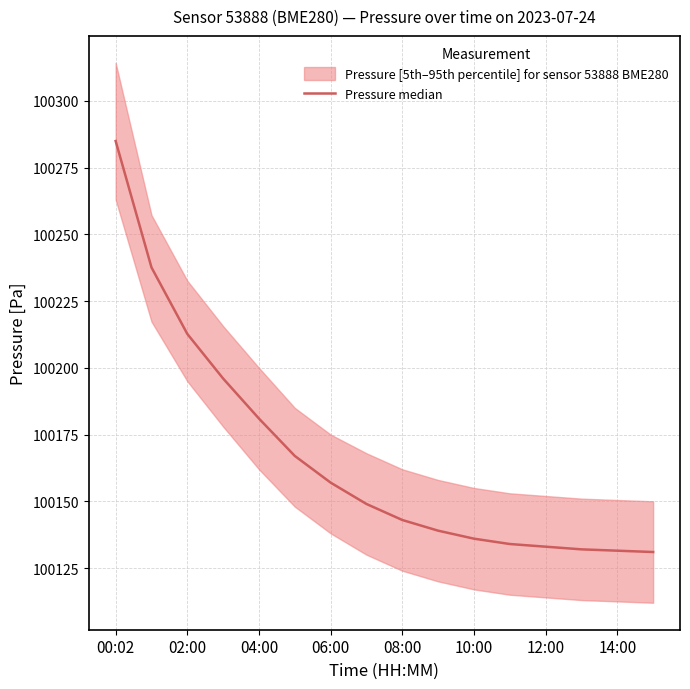

What is the smallest value displayed?

100131.0